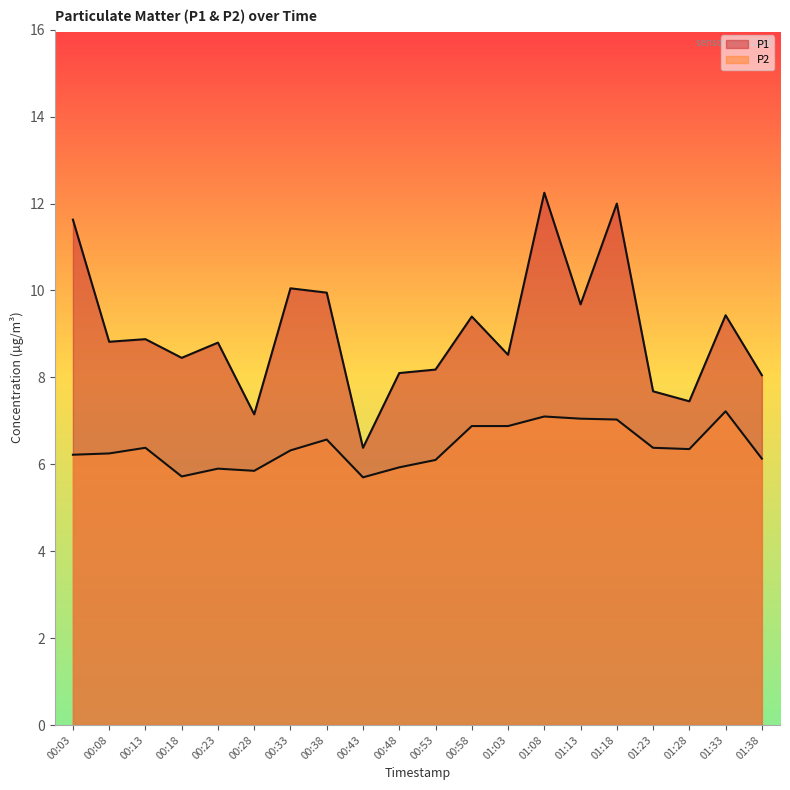

True or false: P1 and P2 intersect in this chart.

False